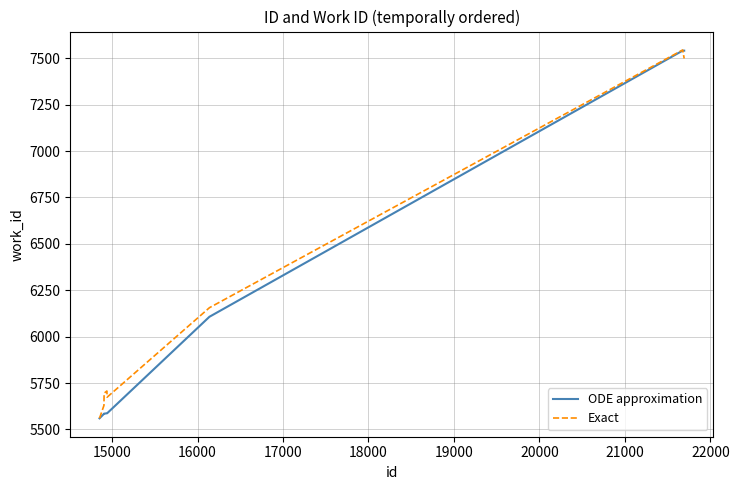

What is the greatest value displayed?

7544.7